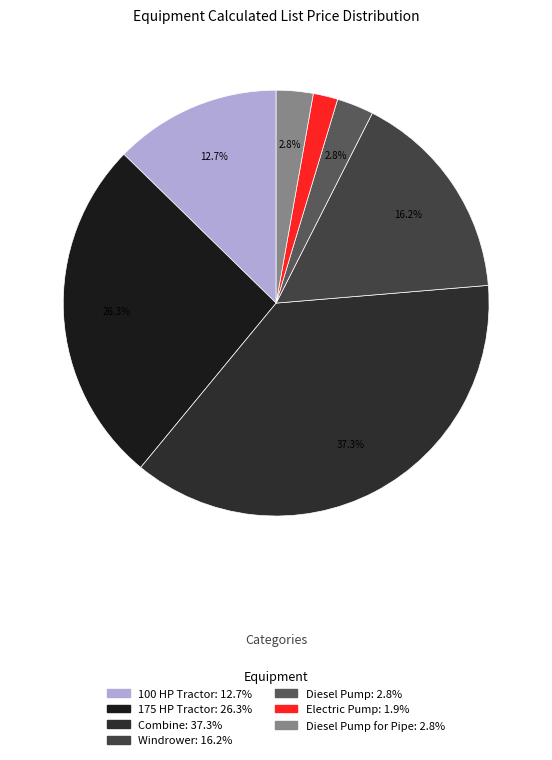

Rank the categories by value from highest to lowest.

Combine, 175 HP Tractor, Windrower, 100 HP Tractor, Diesel Pump, Diesel Pump for Pipe, Electric Pump